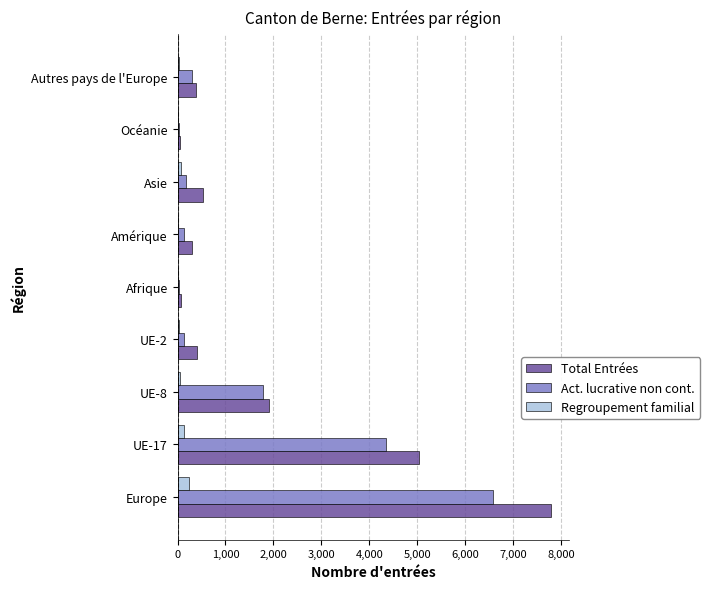

Where is Total Entrées nearest to the value 3913?

UE-17